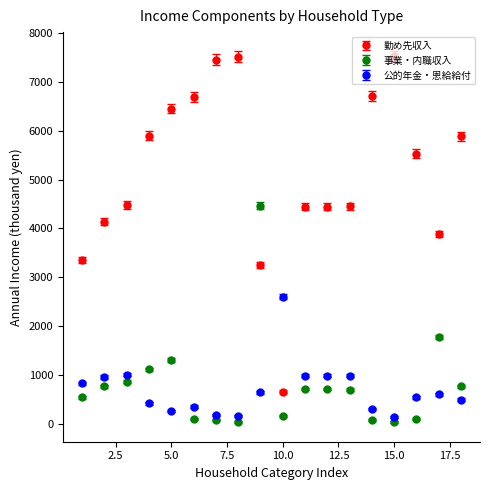

List the series in order of their peak value, highest first.

勤め先収入, 事業・内職収入, 公的年金・恩給給付